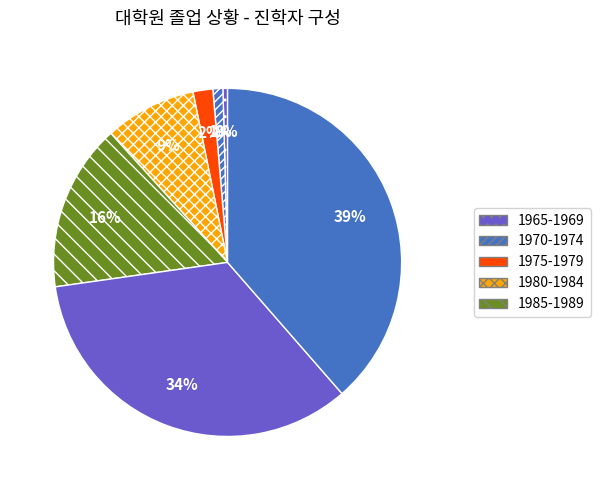

Is there a majority slice in this chart?

No